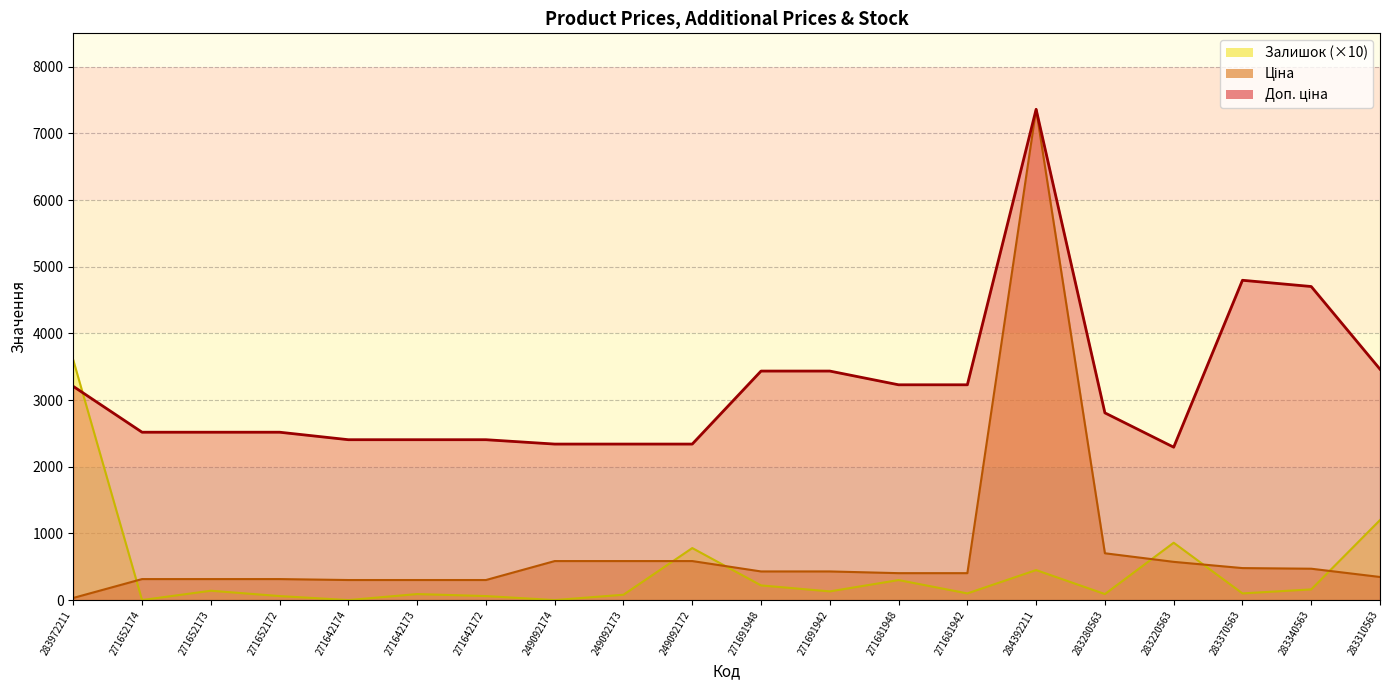

Does the chart have visible grid lines?

Yes